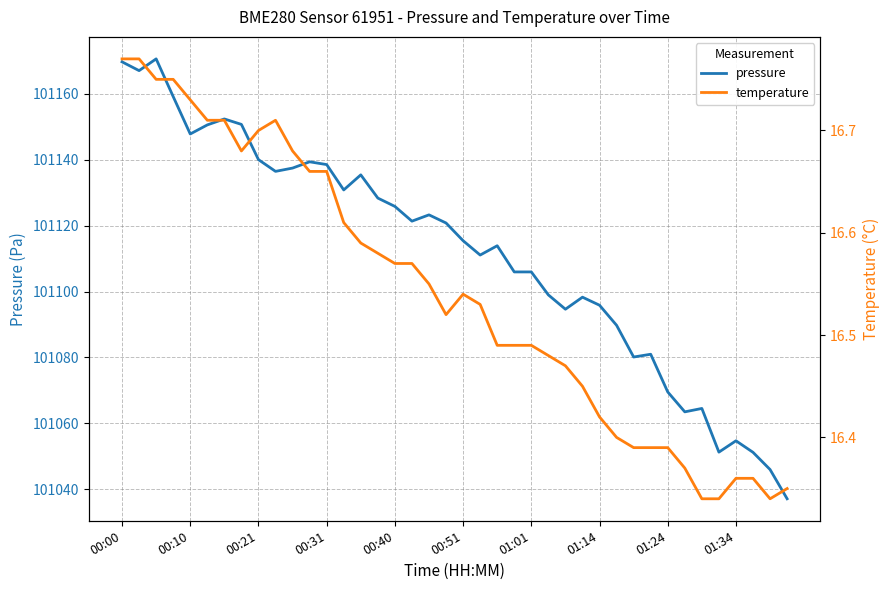

True or false: temperature and pressure cross at least once.

False